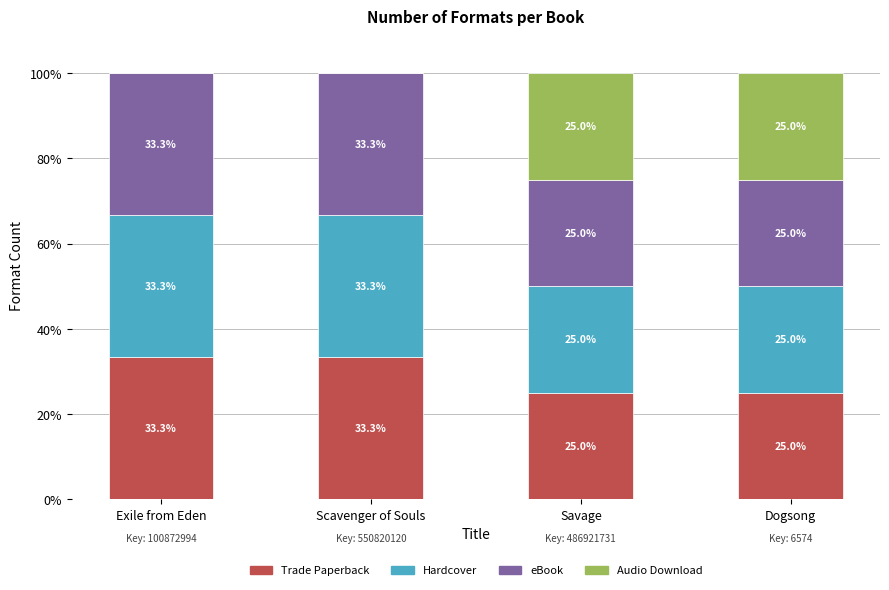

What is the highest value of the Trade Paperback series?

33.3